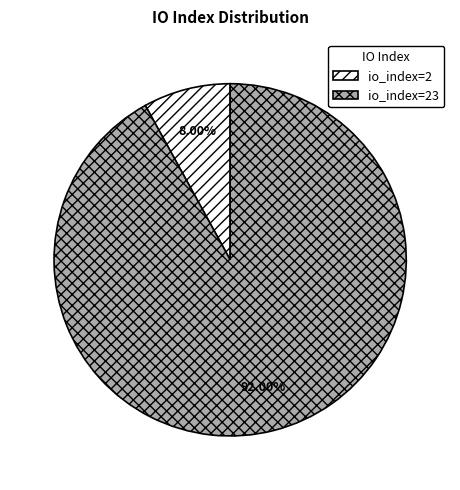

To the nearest percent, what is the combined percentage of io_index=2 and io_index=23?

100%